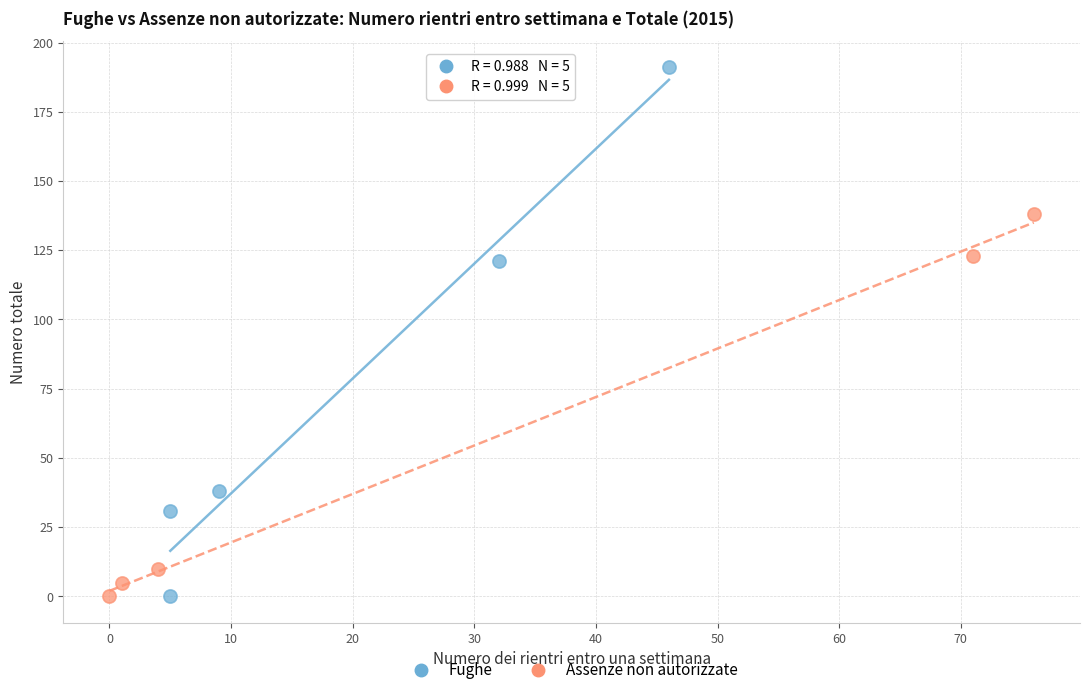

What are all the series names shown in the legend?

Fughe, Assenze non autorizzate